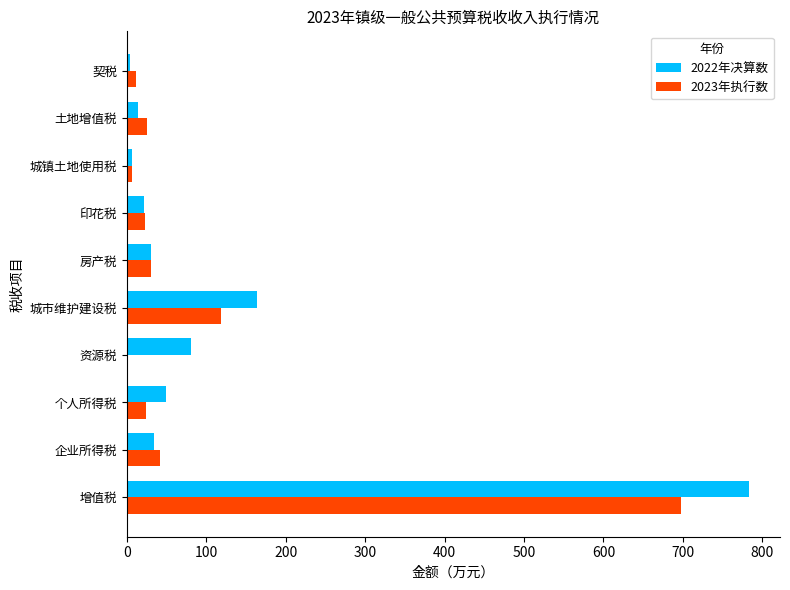

At which category is the sum across all series the highest?

增值税